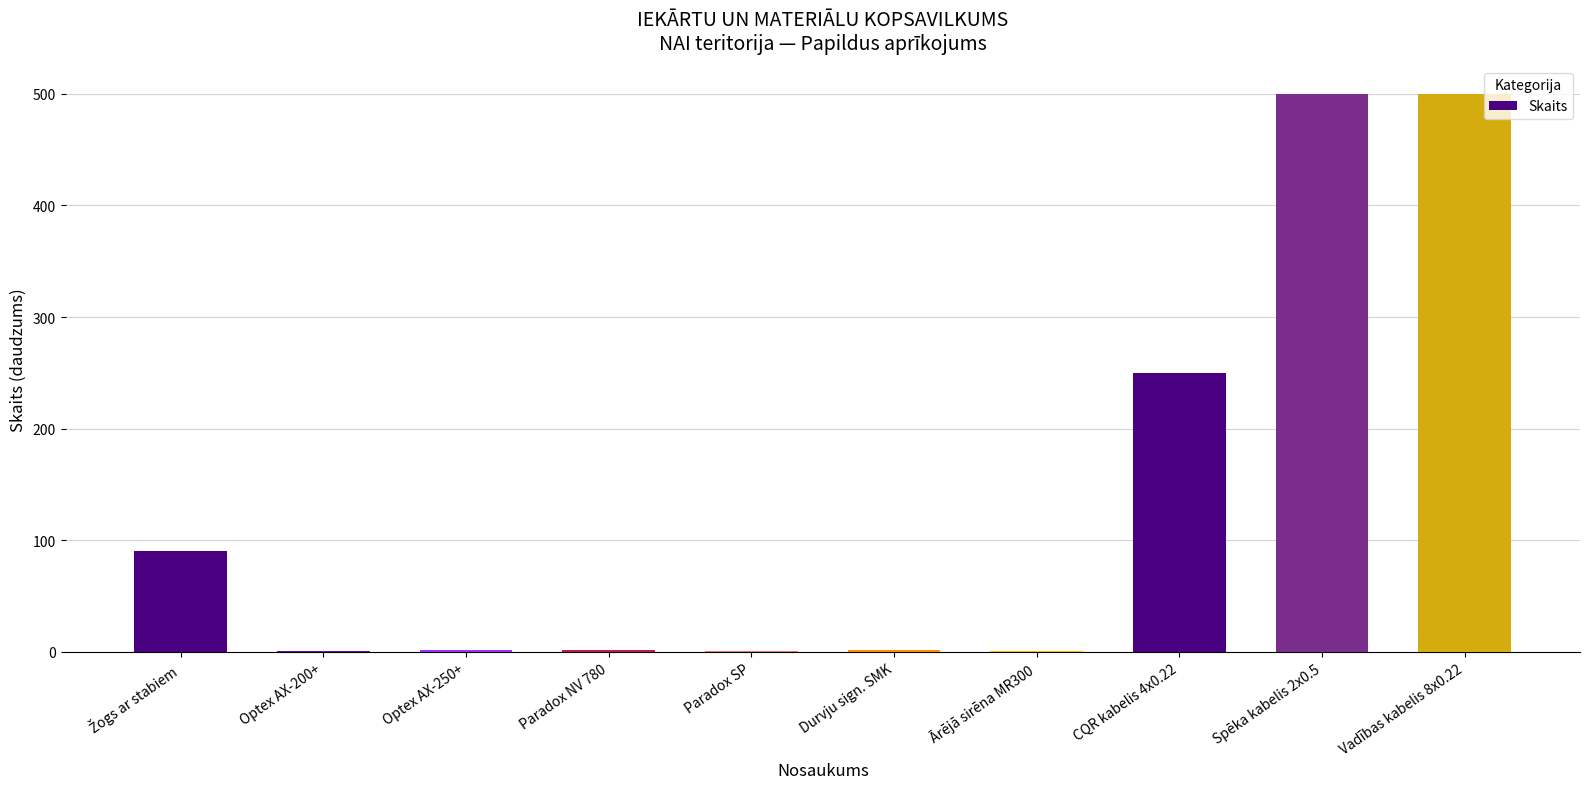

What is the average value?

135